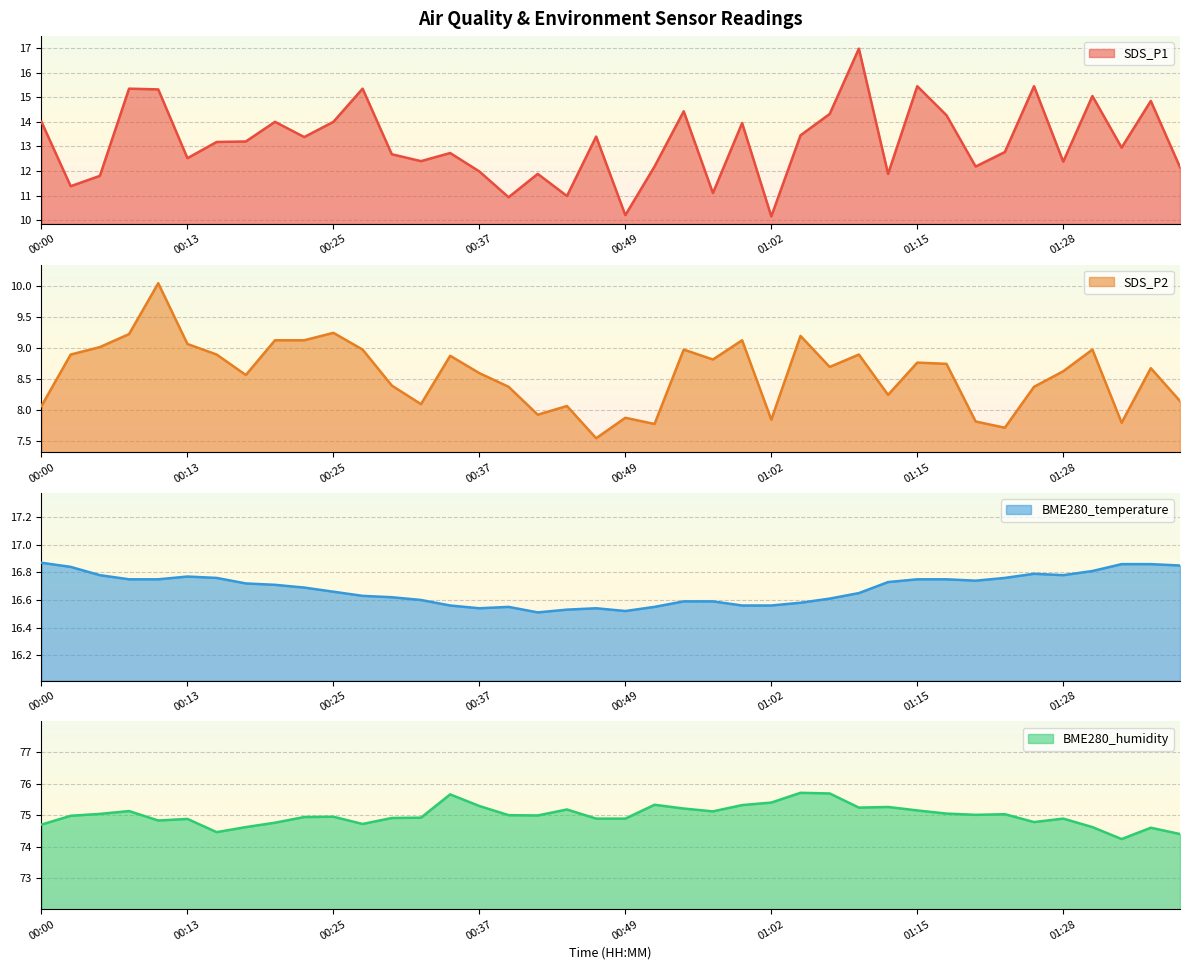

Where is the first local minimum for BME280_humidity?

00:10